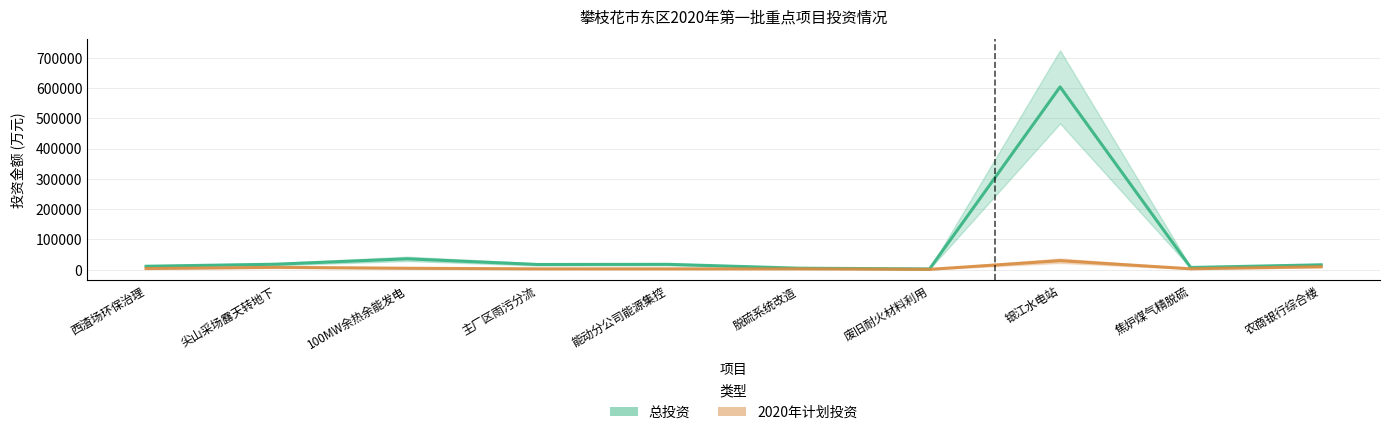

At 主厂区雨污分流, list the series in order from largest to smallest.

总投资, 2020年计划投资